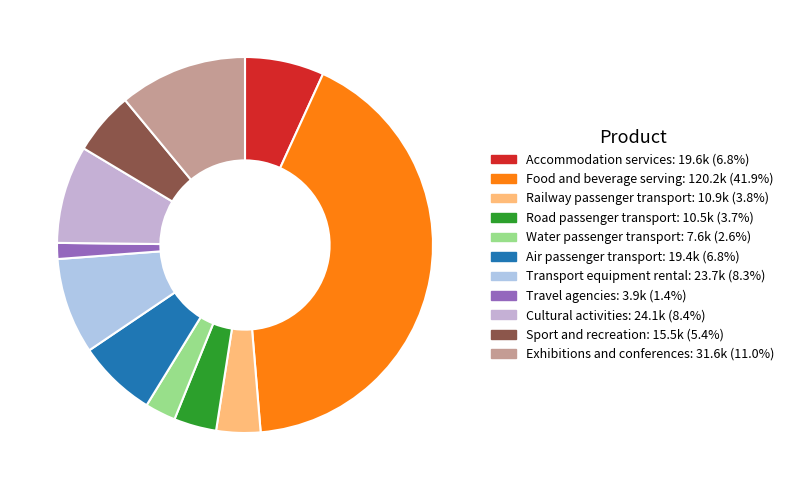

To the nearest percent, what is the difference between the Travel agencies and Food and beverage serving slice percentages?

40%